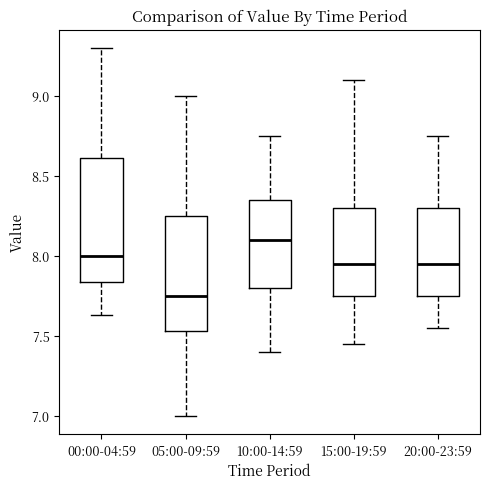

Which box's median line is the lowest?

05:00-09:59